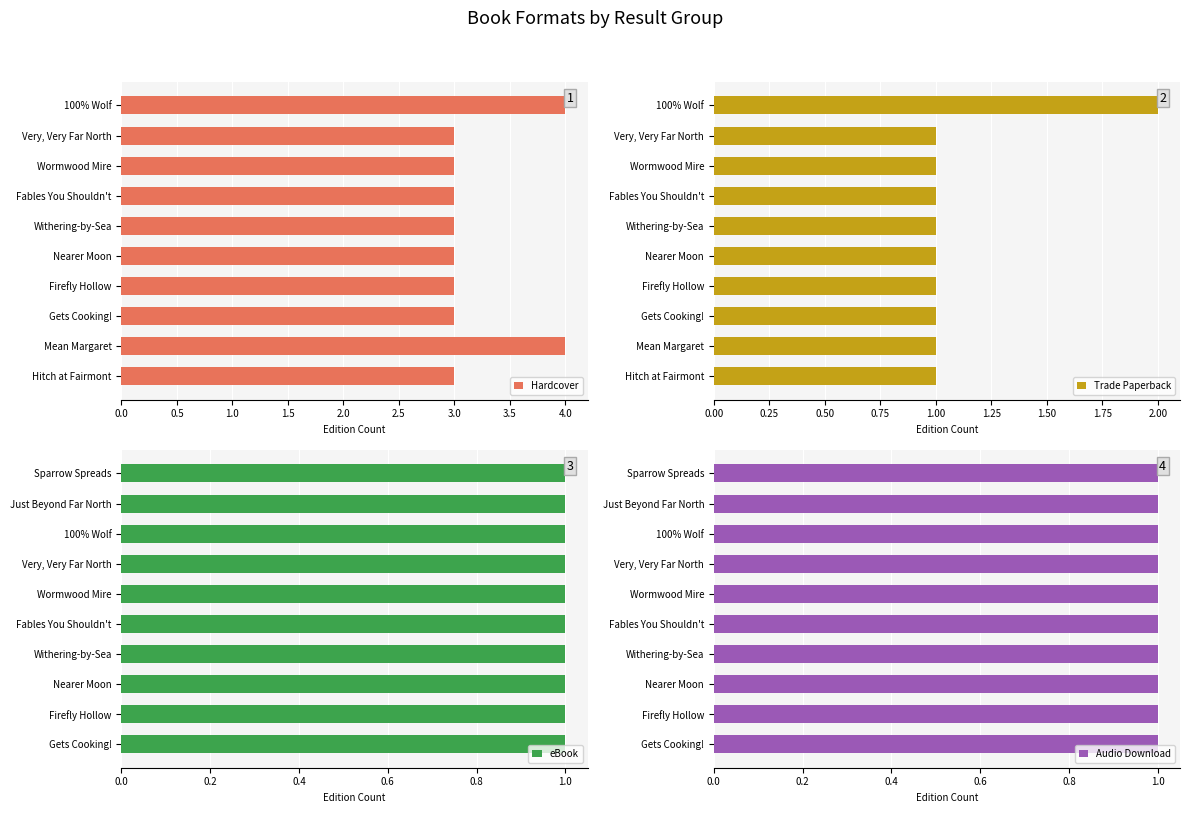

The value of Hardcover at Hitch at Fairmont is 4.7. True or false?

False